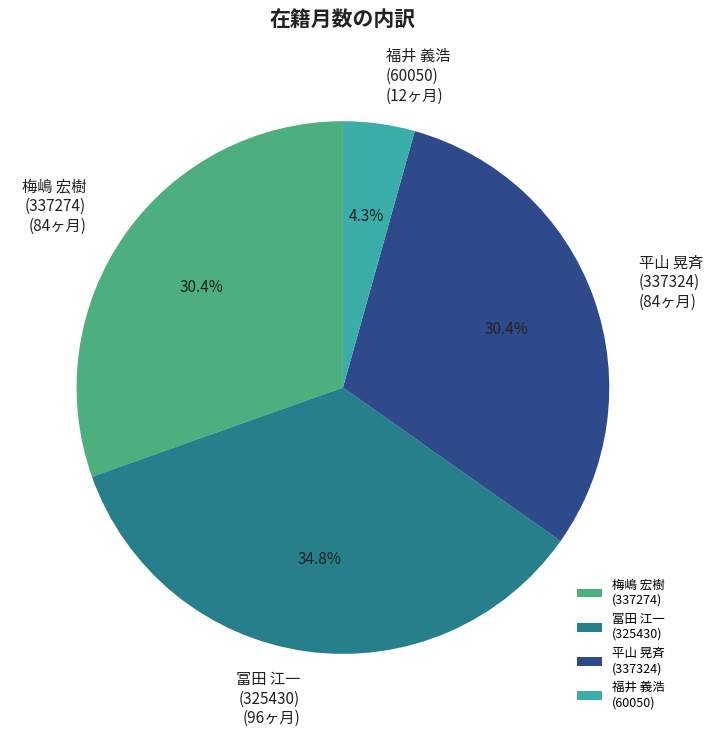

Which has a higher value, 梅嶋 宏樹 (337274) or 冨田 江一 (325430)?

冨田 江一 (325430)